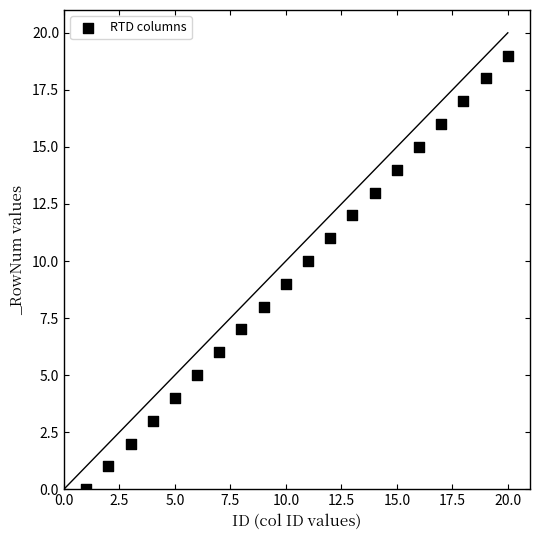

What is the range of X values (max minus min)?

19